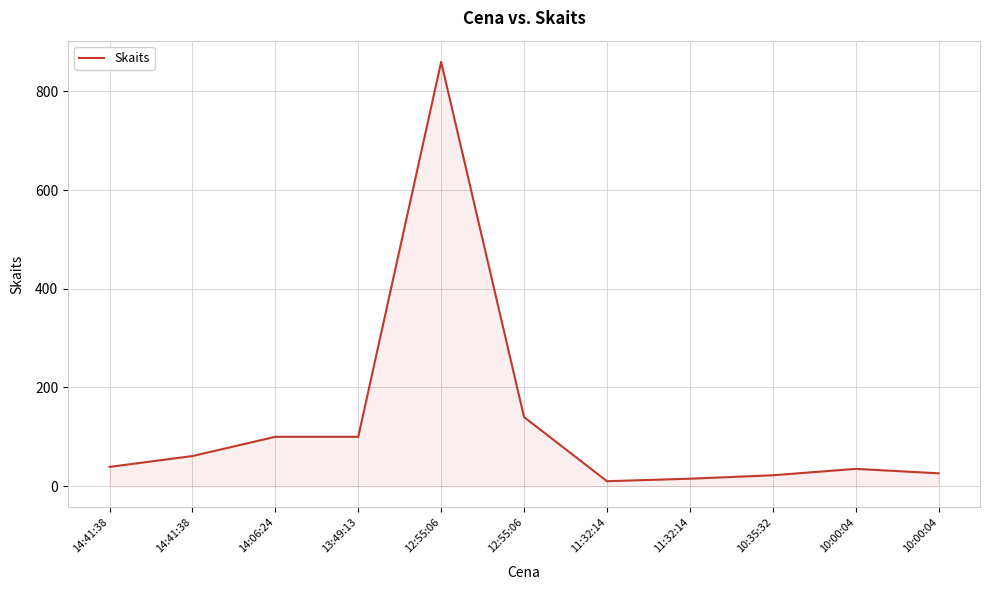

List the labels in order of value, smallest first.

11:32:14, 11:32:14, 10:35:32, 10:00:04, 10:00:04, 14:41:38, 14:41:38, 14:06:24, 13:49:13, 12:55:06, 12:55:06